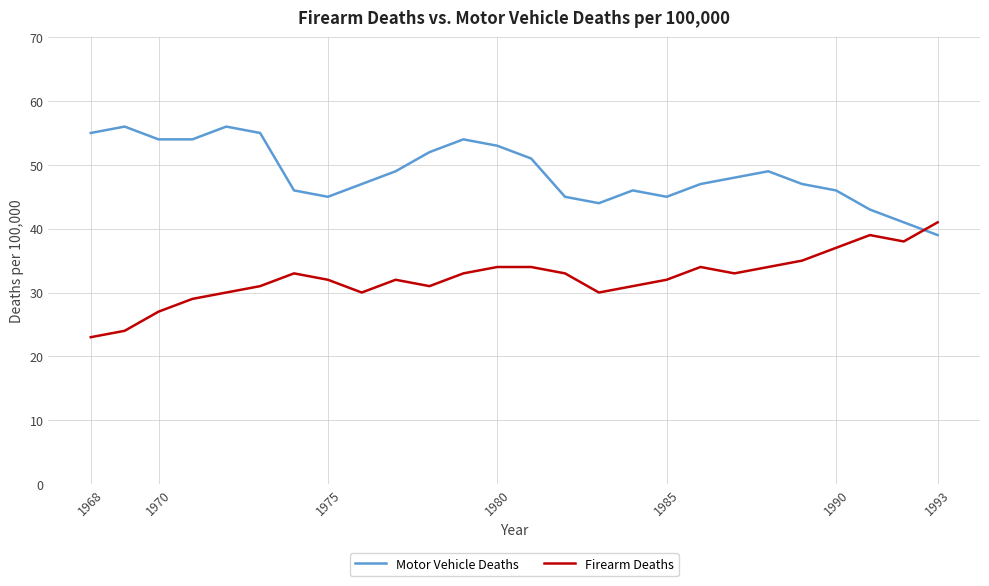

List the series in order of their overall mean, highest first.

Motor Vehicle Deaths, Firearm Deaths